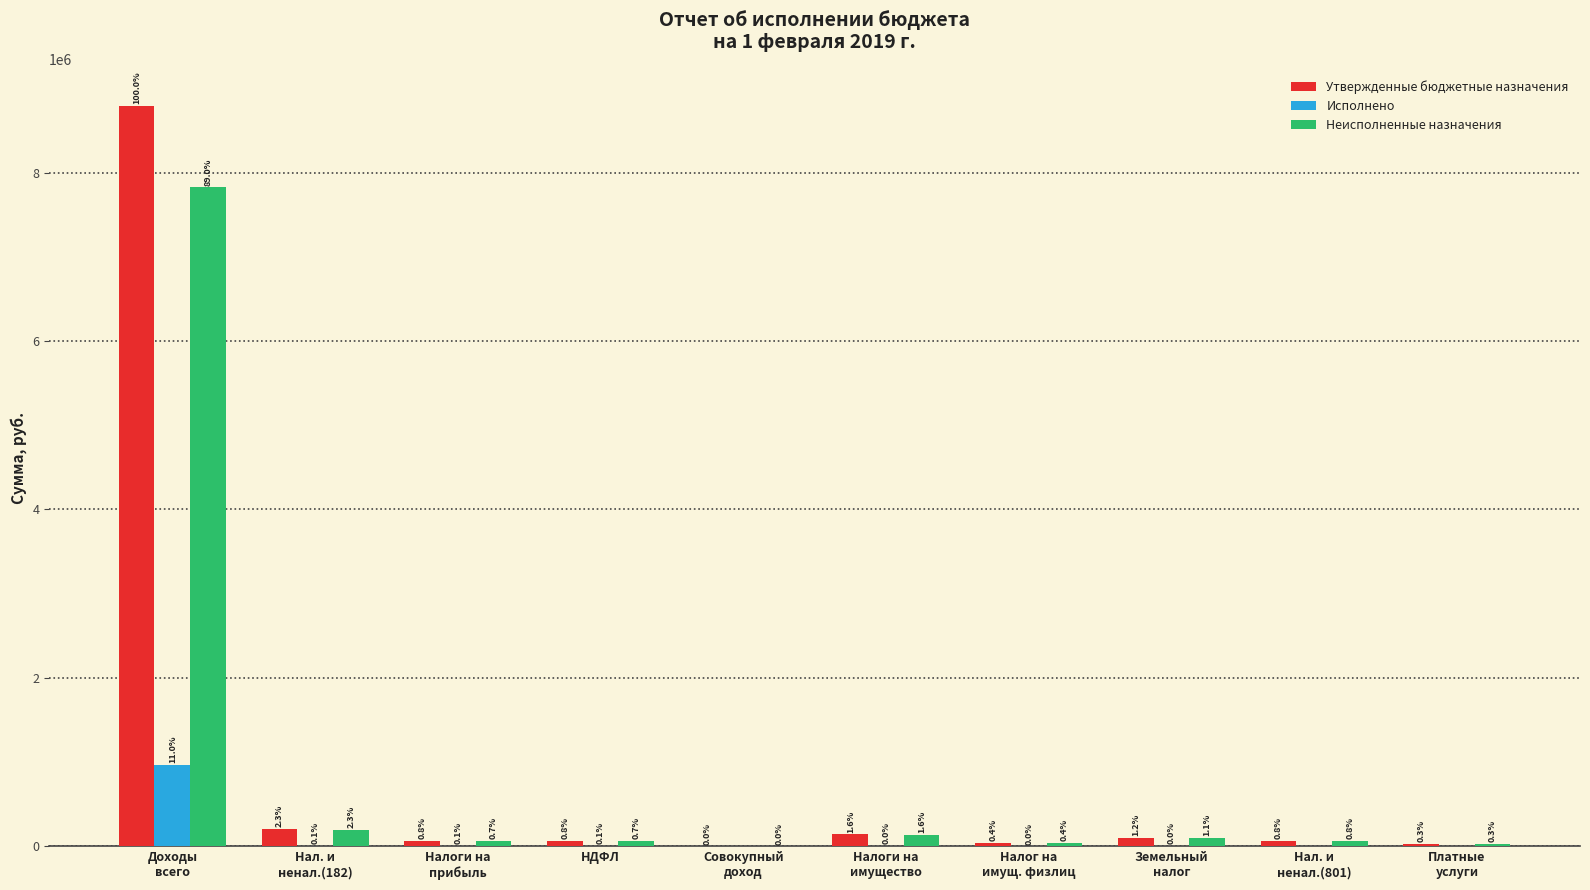

How many groups of bars are there?

10